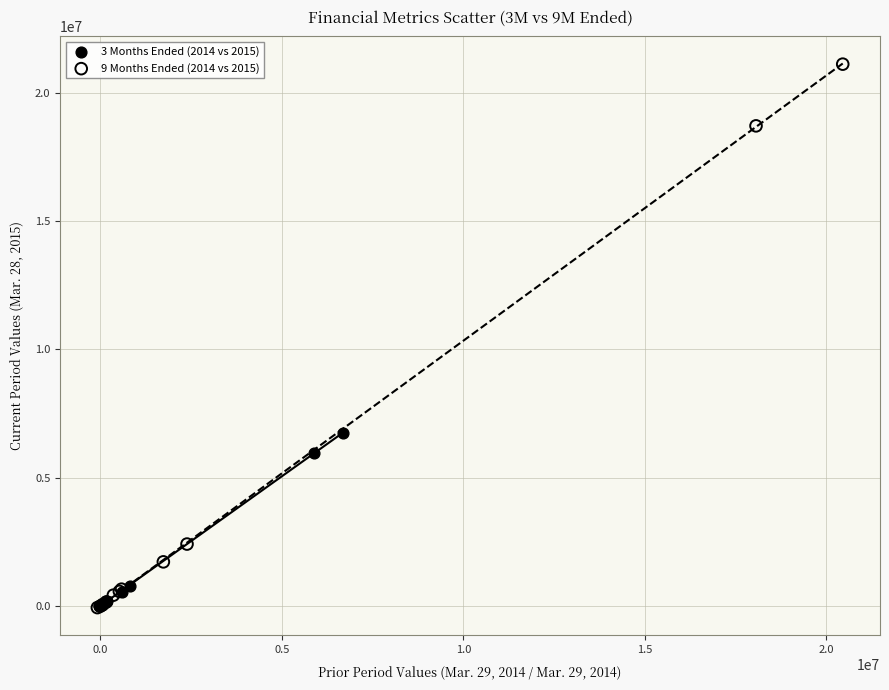

Which series has the widest spread of Y values?

9 Months Ended (2014 vs 2015)